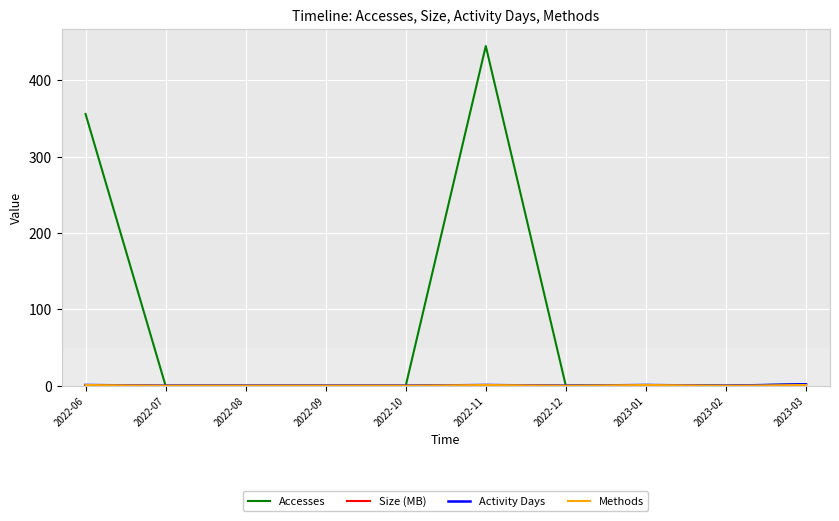

The value of Accesses at 2022-08 is 0.0. True or false?

True